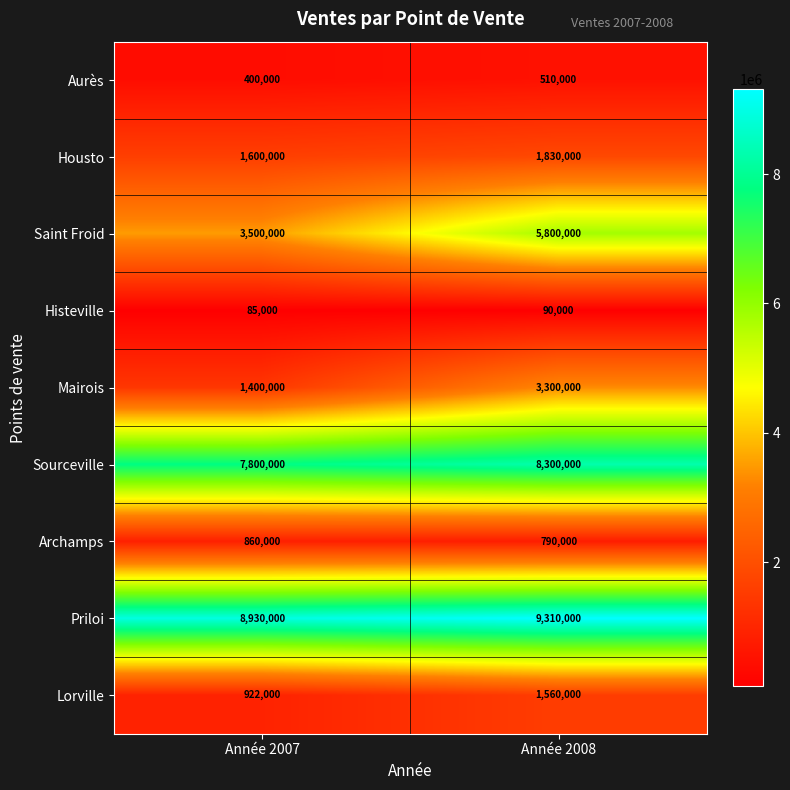

At which category does the chart reach its peak across all series?

Année 2008